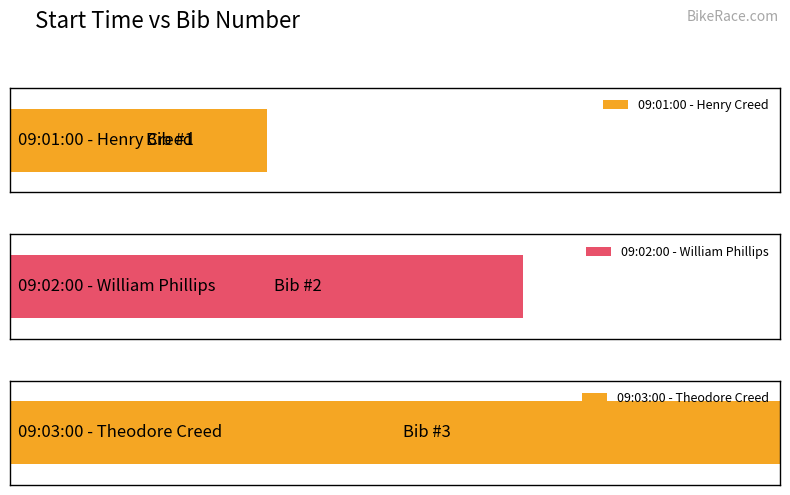

What is the difference between the maximum and minimum values?

2